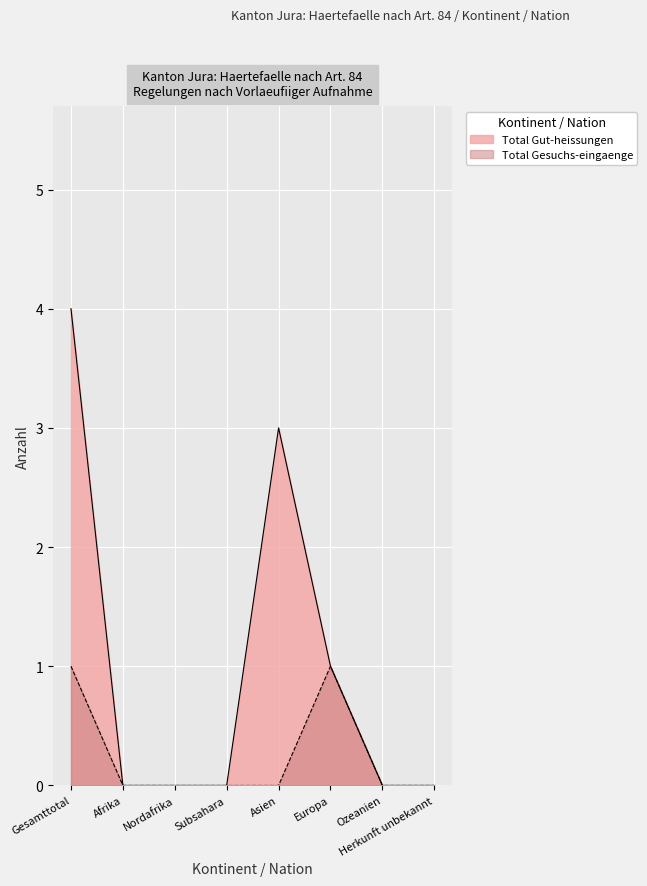

Is the value of Total Gesuchs-eingaenge at Subsahara greater than the value of Total Gut-heissungen at Asien?

No